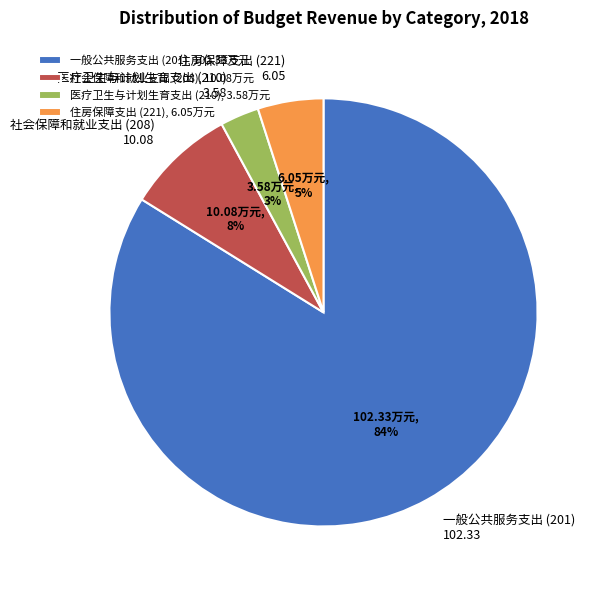

How many slices are in this pie chart?

4